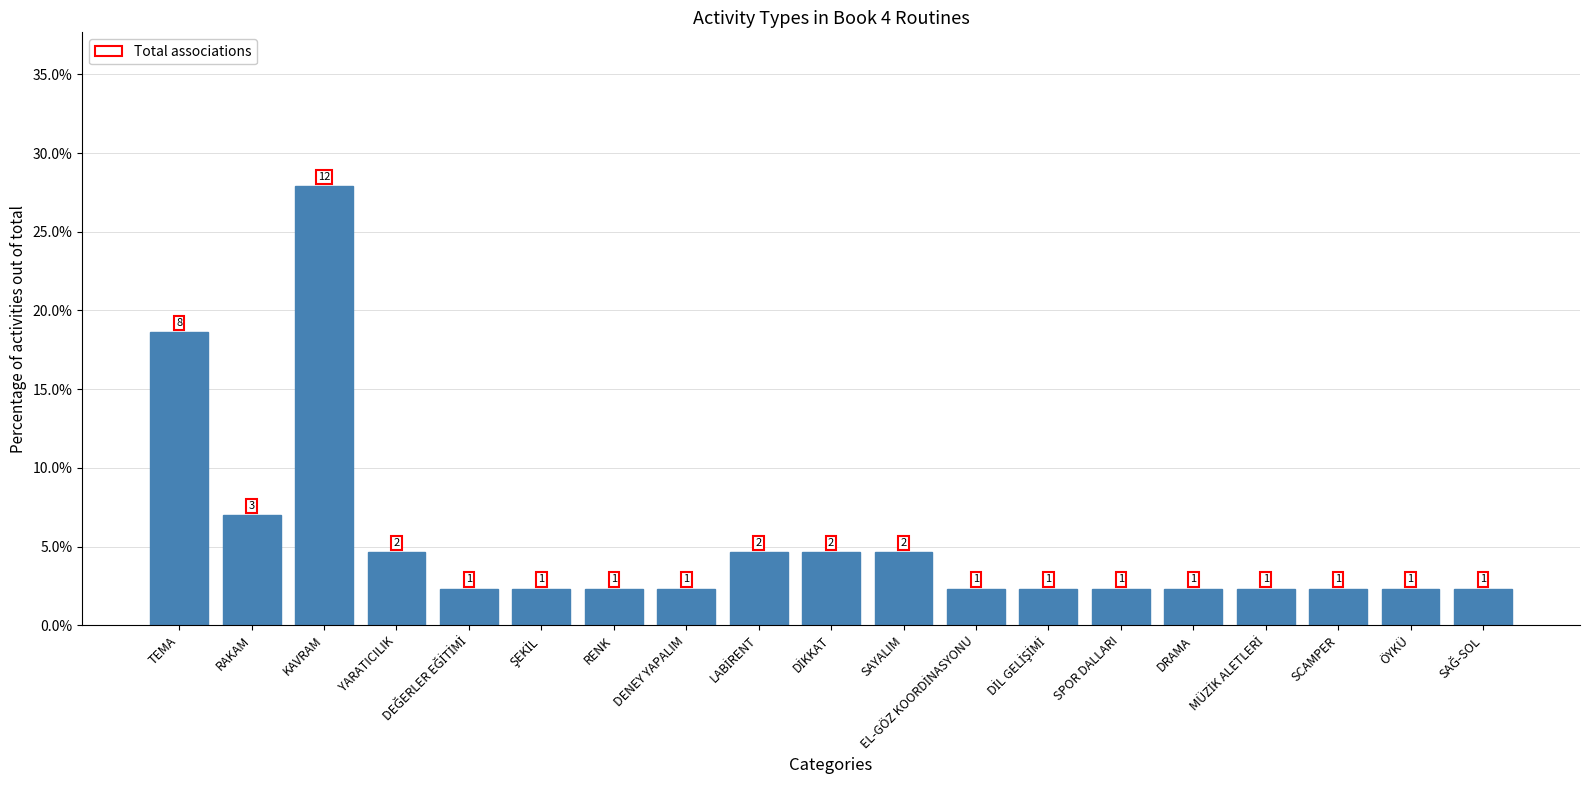

Which category has the highest value across all series?

KAVRAM